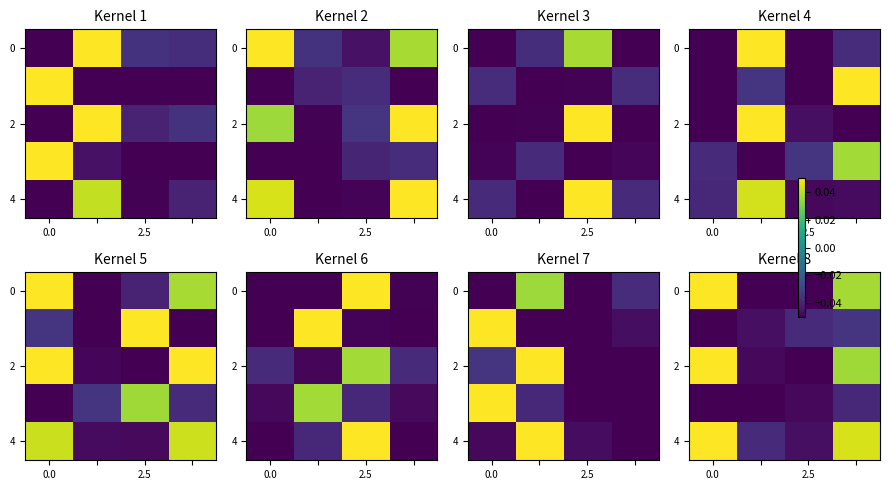

How many data points does each series have?

4